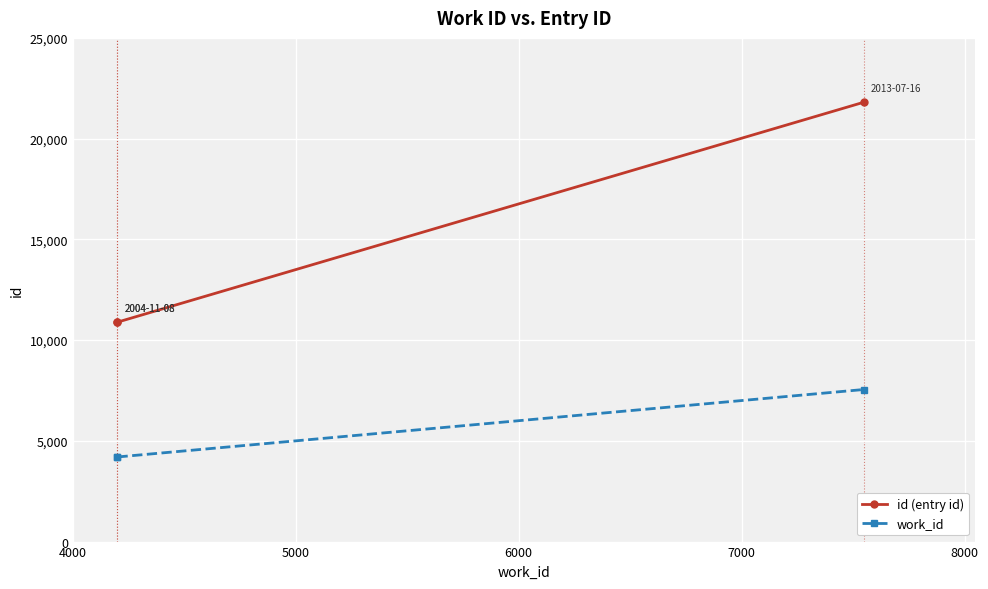

How many data points in id (entry id) are less than 10892?

1